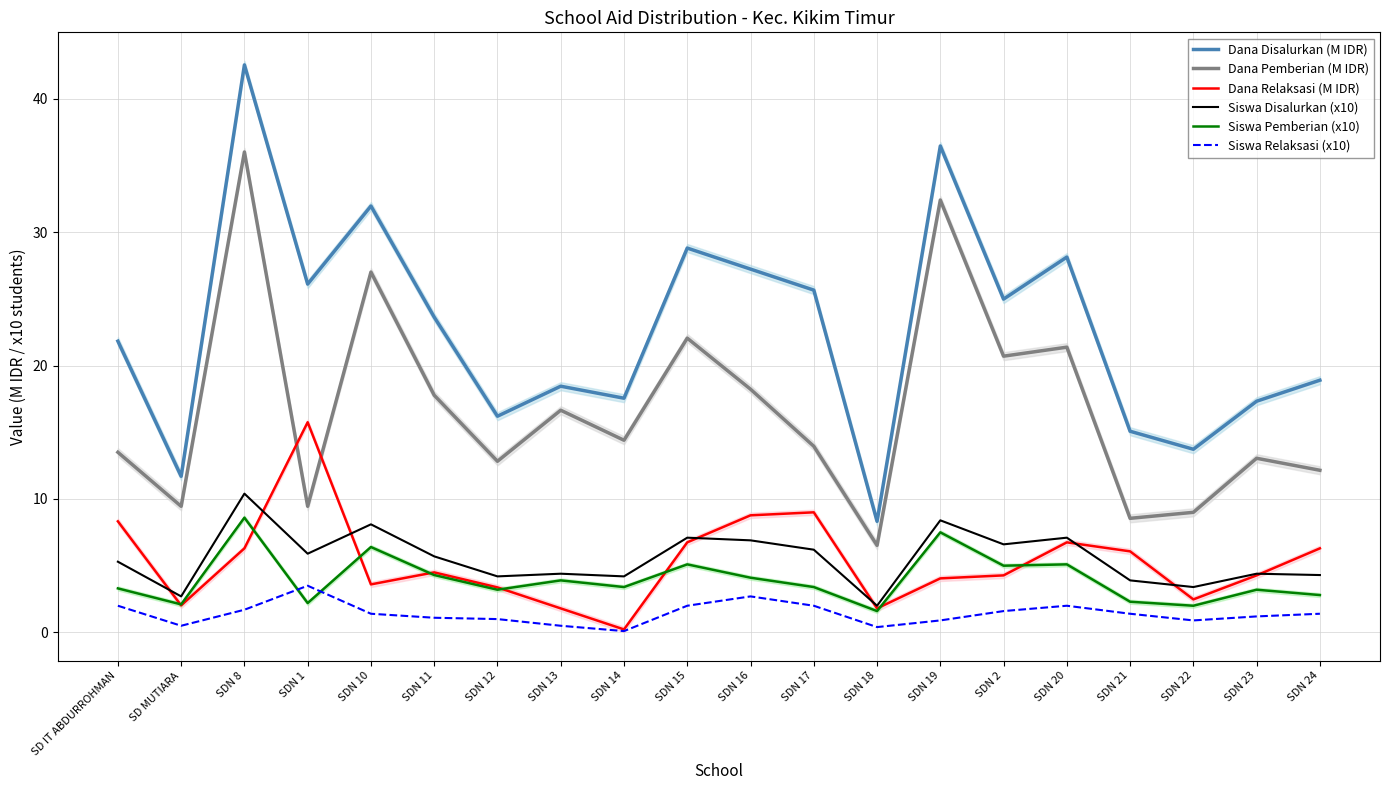

Which series changed the most between SDN 11 and SDN 20?

Dana Disalurkan (M IDR)